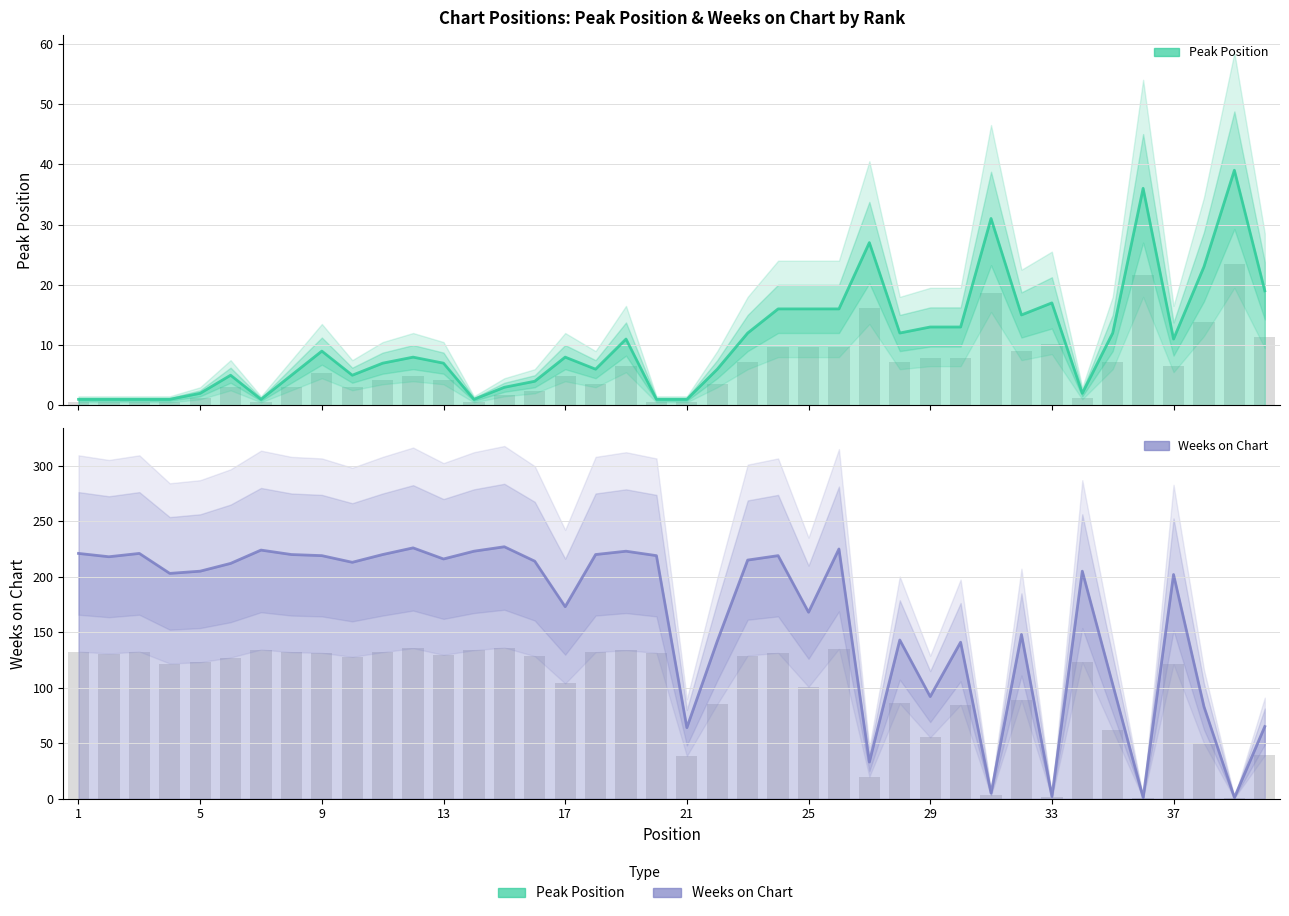

Reading left to right, list all the values displayed in this chart.

Peak Position: 1	1	1	1	2	5	1	5	9	5	7	8	7	1	3	4	8	6	11	1	1	6	12	16	16	16	27	12	13	13	31	15	17	2	12	36	11	23	39	19
Weeks on Chart: 221	218	221	203	205	212	224	220	219	213	220	226	216	223	227	214	173	220	223	219	64	142	215	219	168	225	33	143	92	141	5	148	2	205	103	1	202	83	1	65